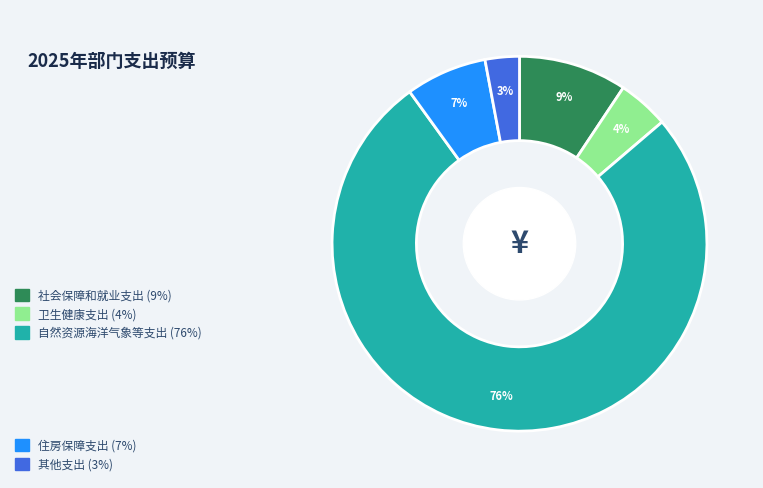

Is there any slice that represents more than half of the pie?

Yes